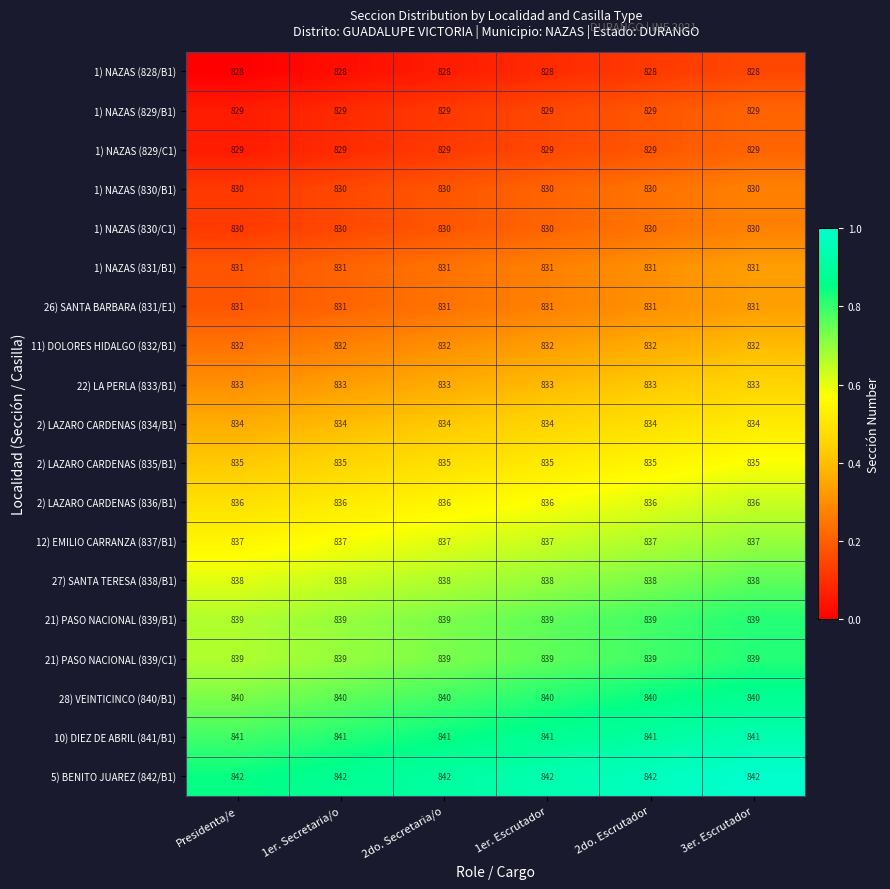

True or false: 26) SANTA BARBARA (831/E1) has a value of 1458 at 1er. Escrutador.

False